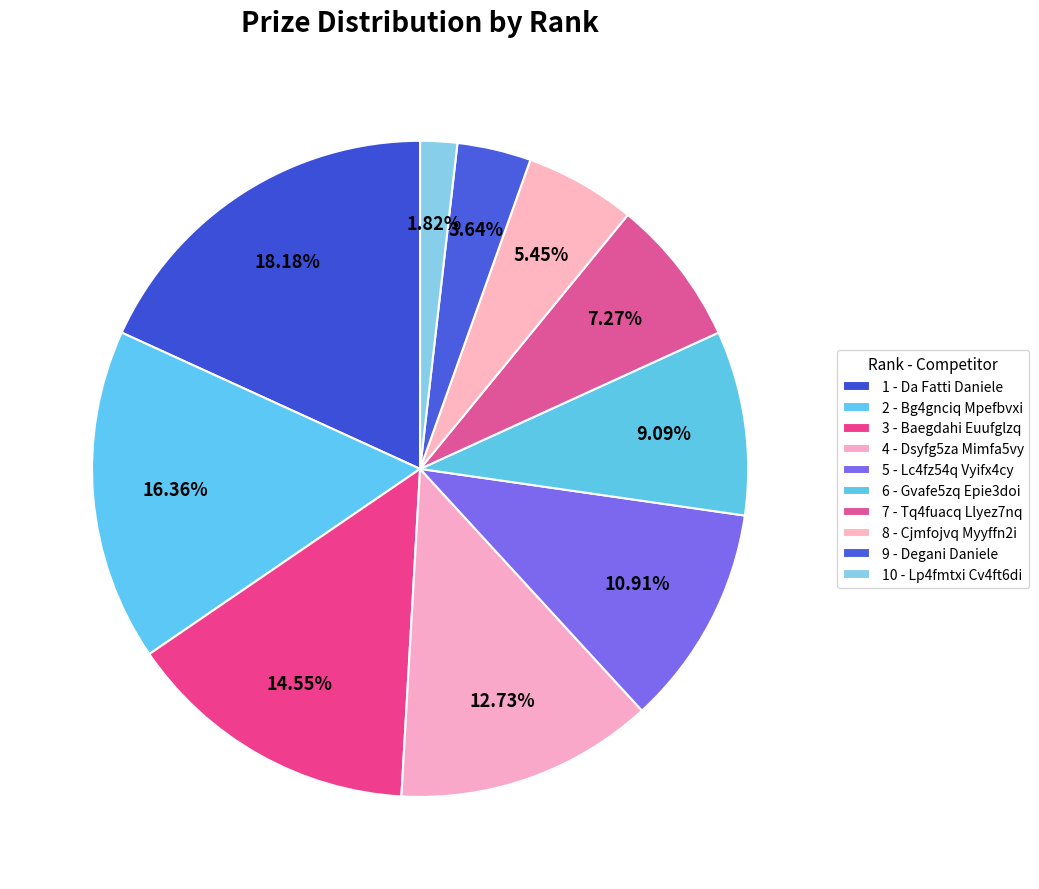

Is there a majority slice in this chart?

No